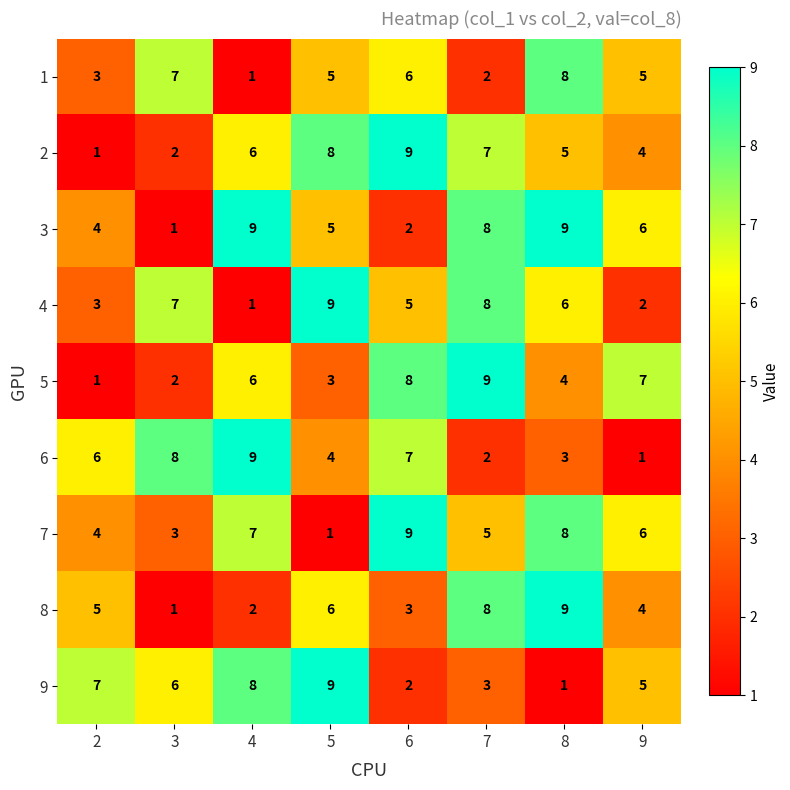

Rank the categories by 9 value from highest to lowest.

5, 4, 2, 3, 9, 7, 6, 8